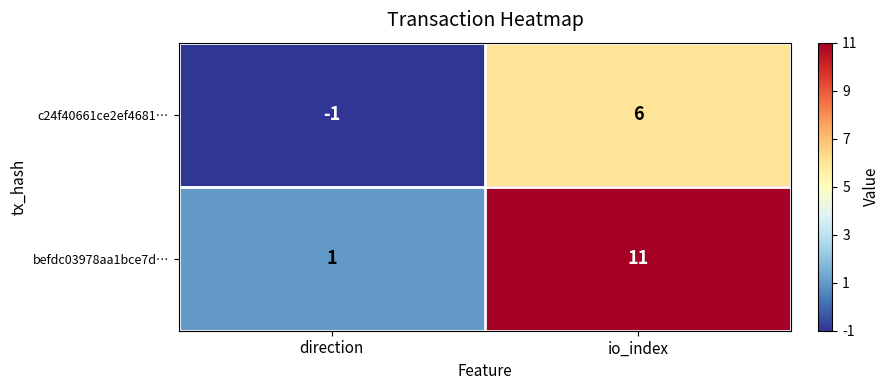

Is the value of c24f40661ce2ef4681… at io_index greater than the value of befdc03978aa1bce7d… at io_index?

No